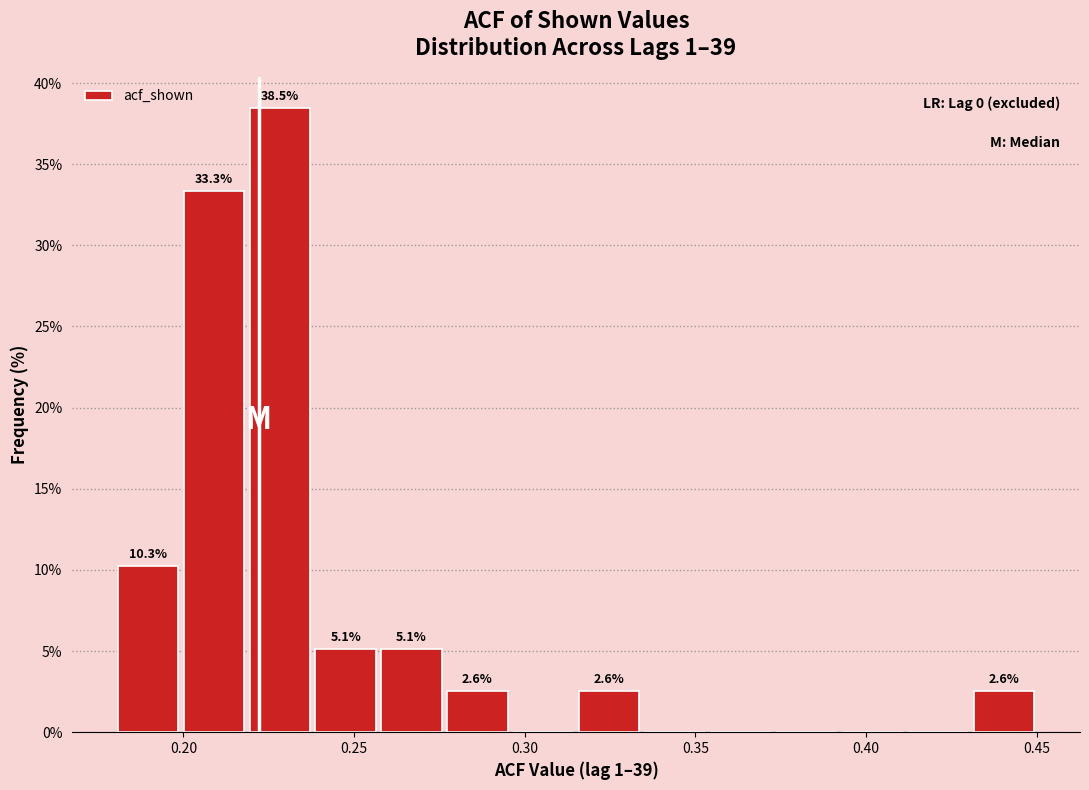

Around what value on the x-axis is the tallest bar? Give the approximate position of its centre, as read against the axis.

0.230